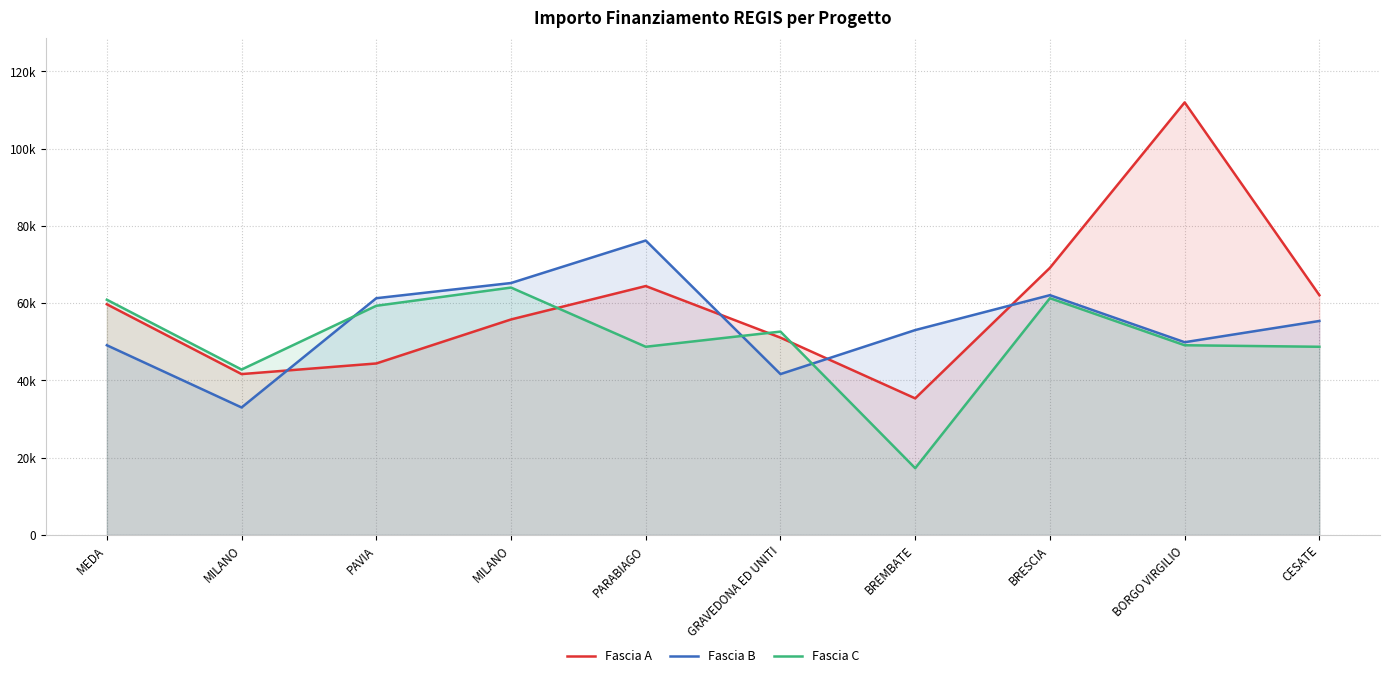

What is the label of the 2nd point from the right?

BORGO VIRGILIO